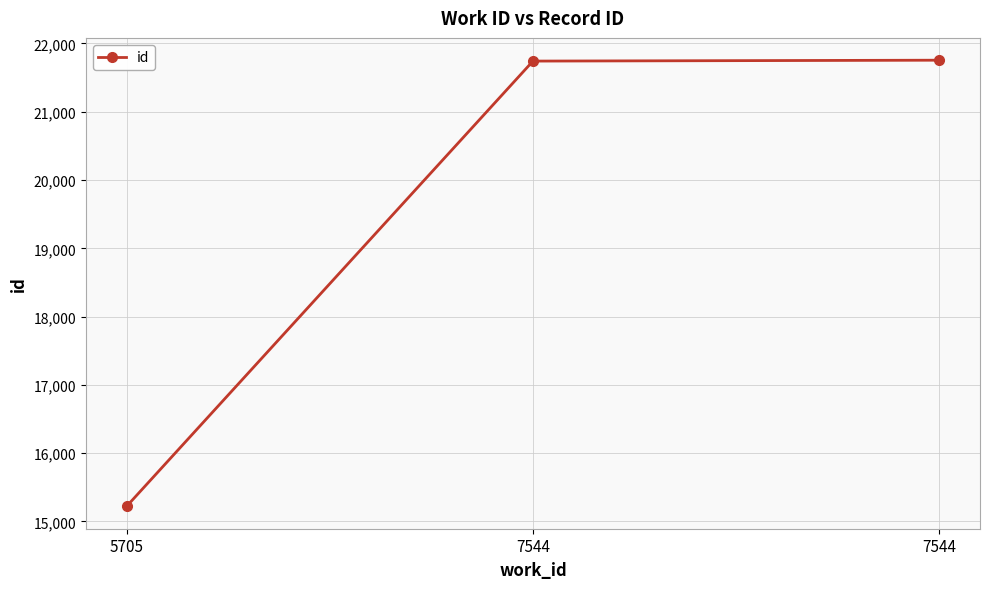

Reading left to right, extract all data points from this chart.

15220	21742	21755